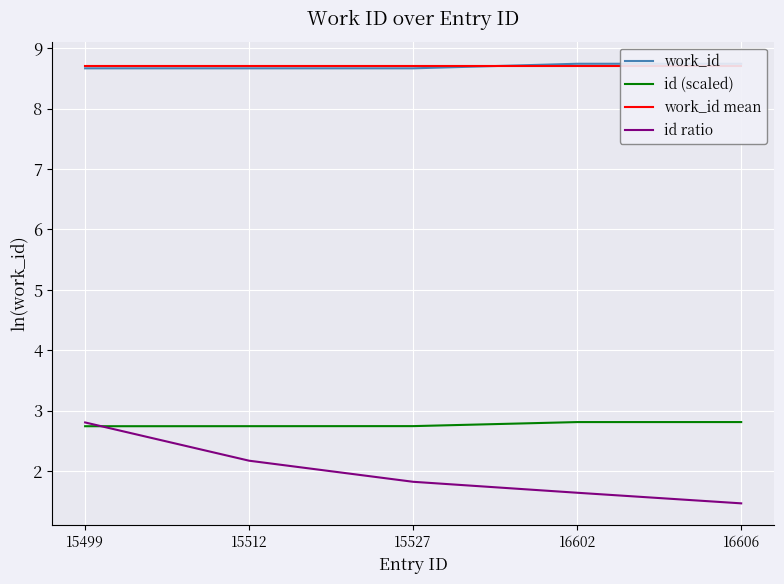

What is the sum of the work_id values at 15527 and 15499?

17.3